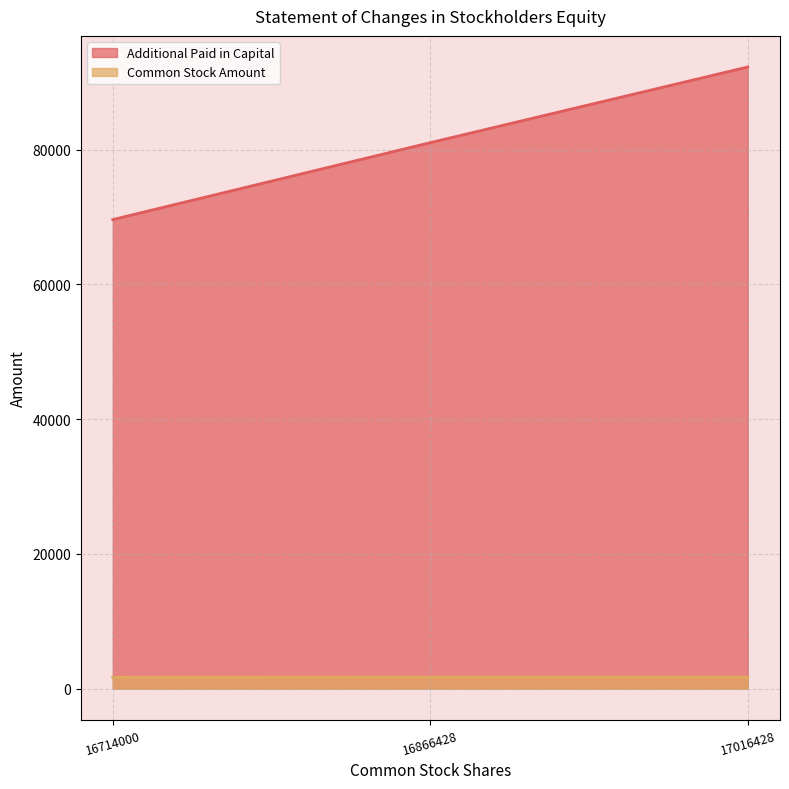

Reading left to right, list all the values displayed in this chart.

Additional Paid in Capital: 16714000=69626	16866428=81043	17016428=92278
Common Stock Amount: 16714000=1672	16866428=1687	17016428=1702